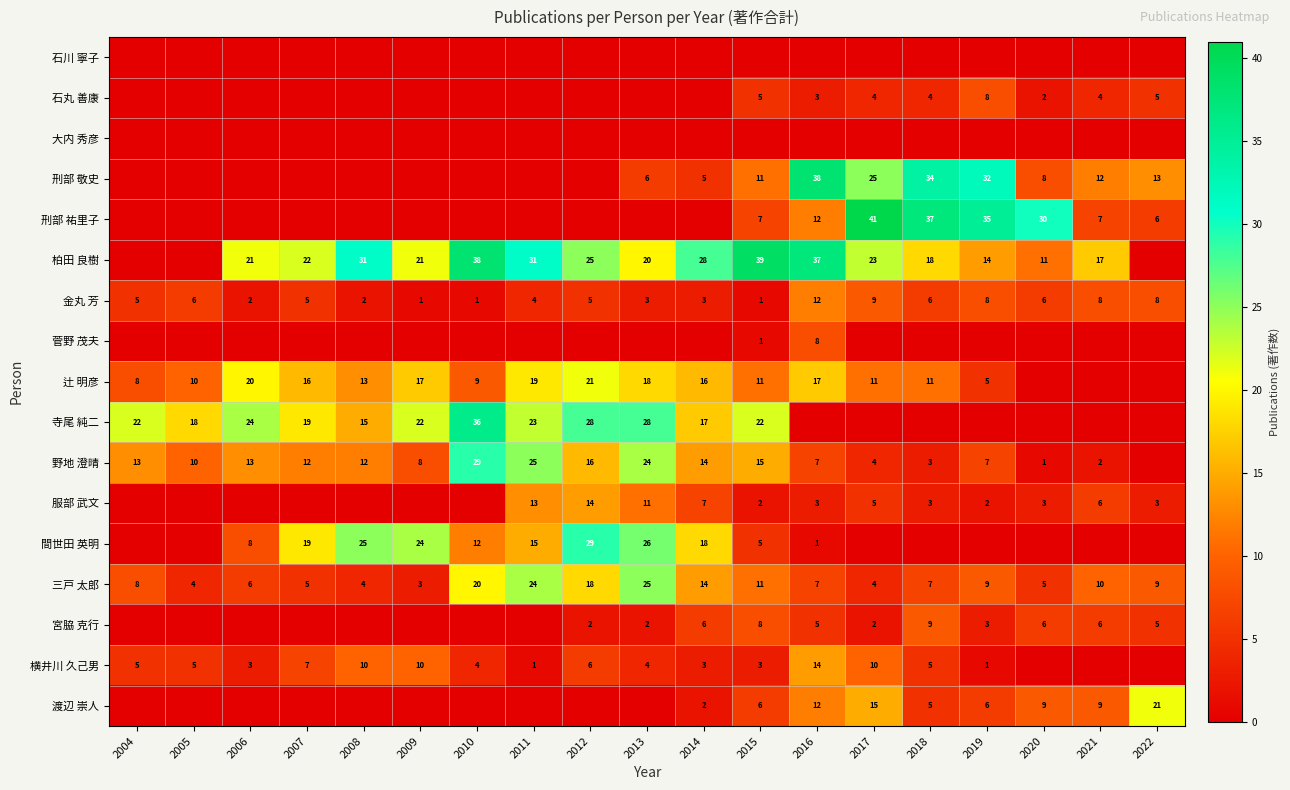

What is the difference between the second highest and second lowest values in the 三戸 太郎 series?

20